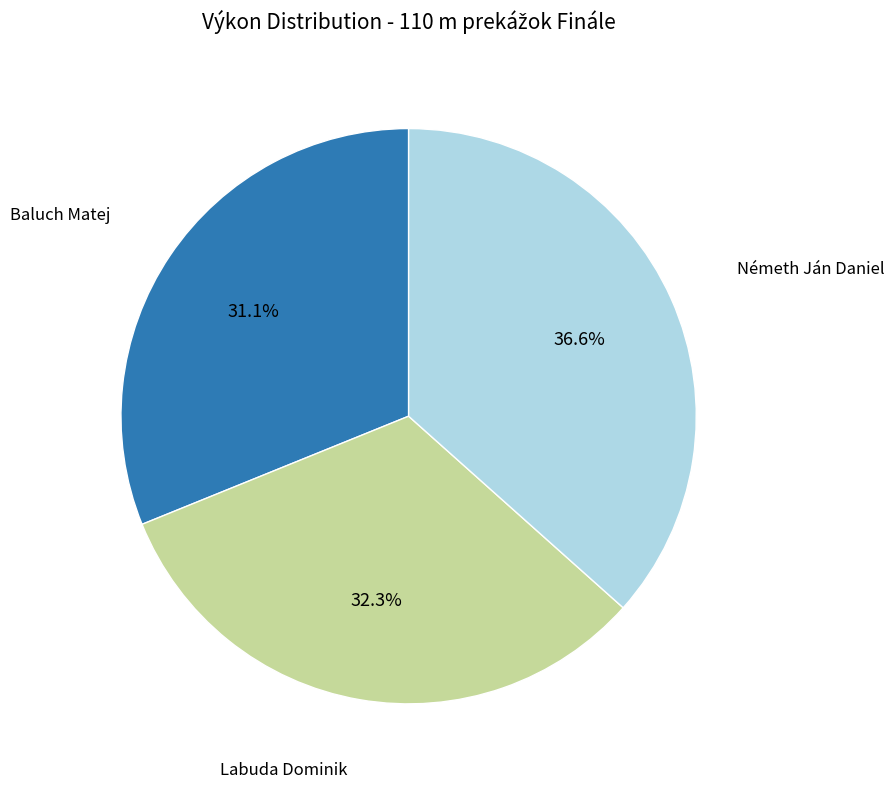

Does any single category account for the majority?

No